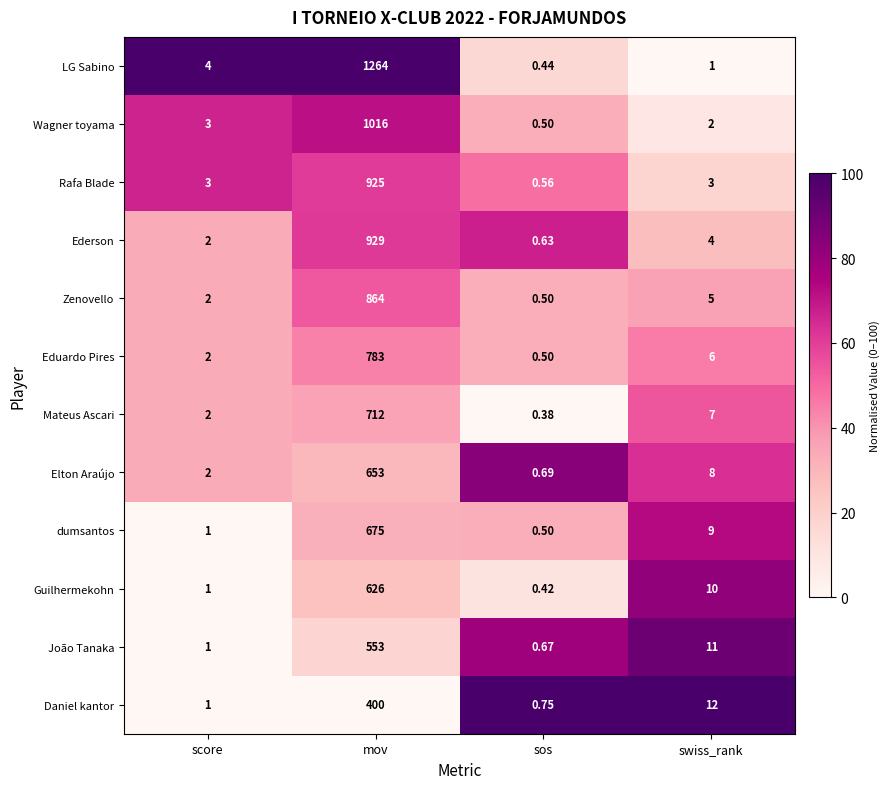

List the labels in order of Guilhermekohn value, largest first.

mov, swiss_rank, score, sos